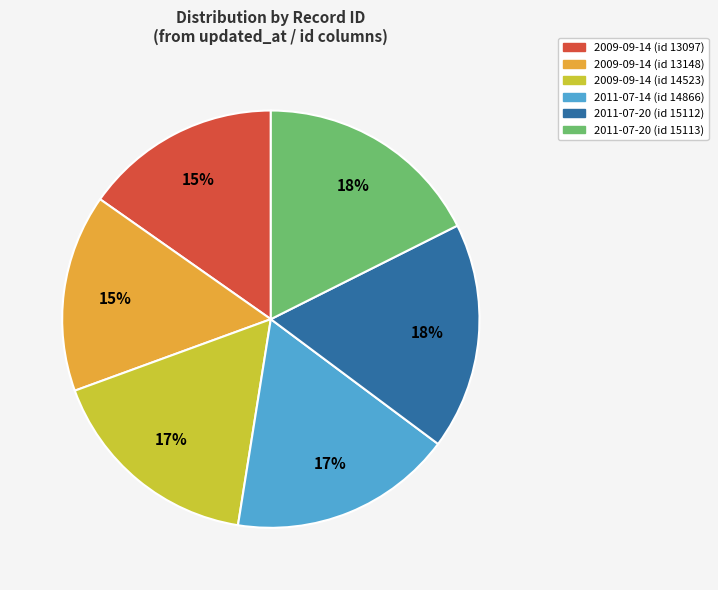

Between 2009-09-14 (id 14523) and 2011-07-20 (id 15113), which is larger?

2011-07-20 (id 15113)